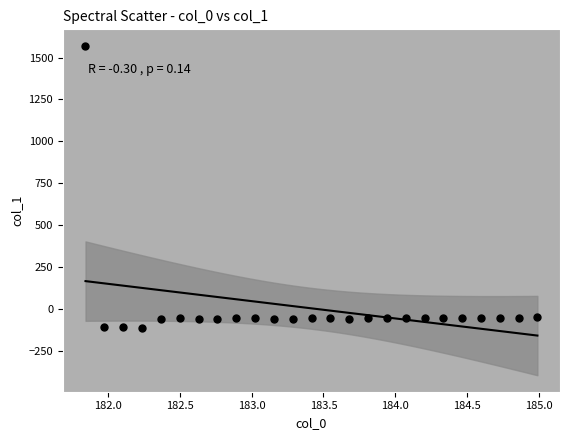

What is the range of X values (max minus min)?

3.1